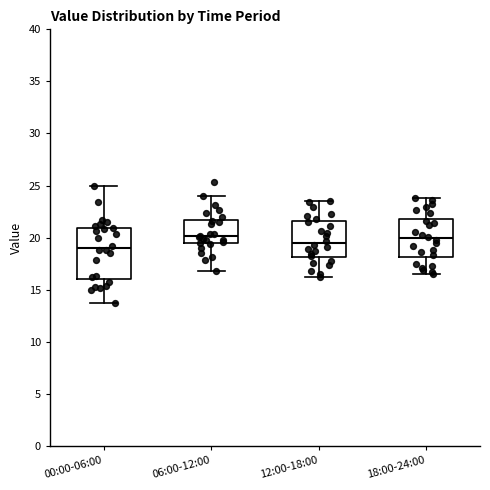

Where does the lower whisker of the box for 06:00-12:00 end on the y-axis? The values are not printed on the chart, so give them approximately, as read against the axis.

17.0